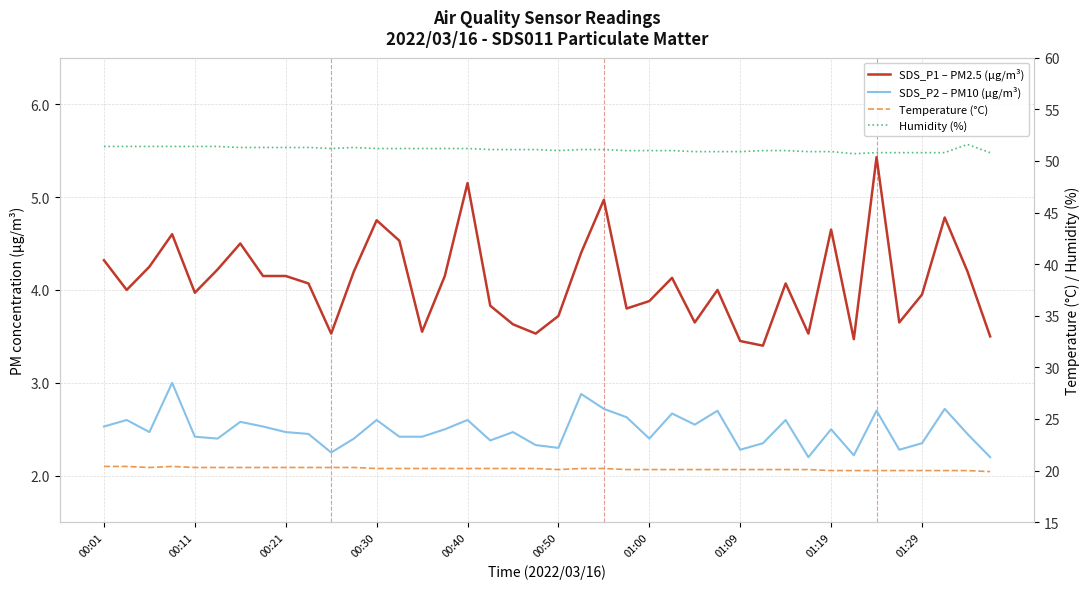

Does the chart display data point markers on the line(s)?

No